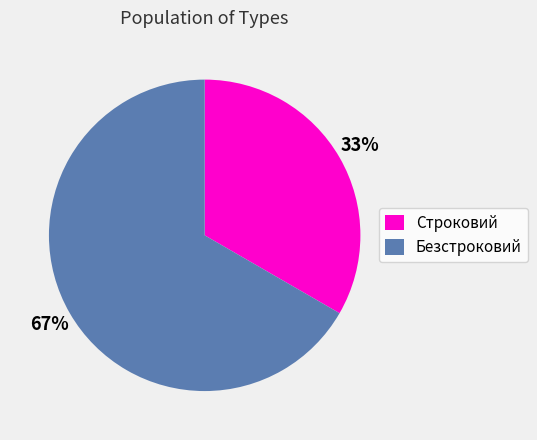

Which slice represents more than half of the pie?

Безстроковий